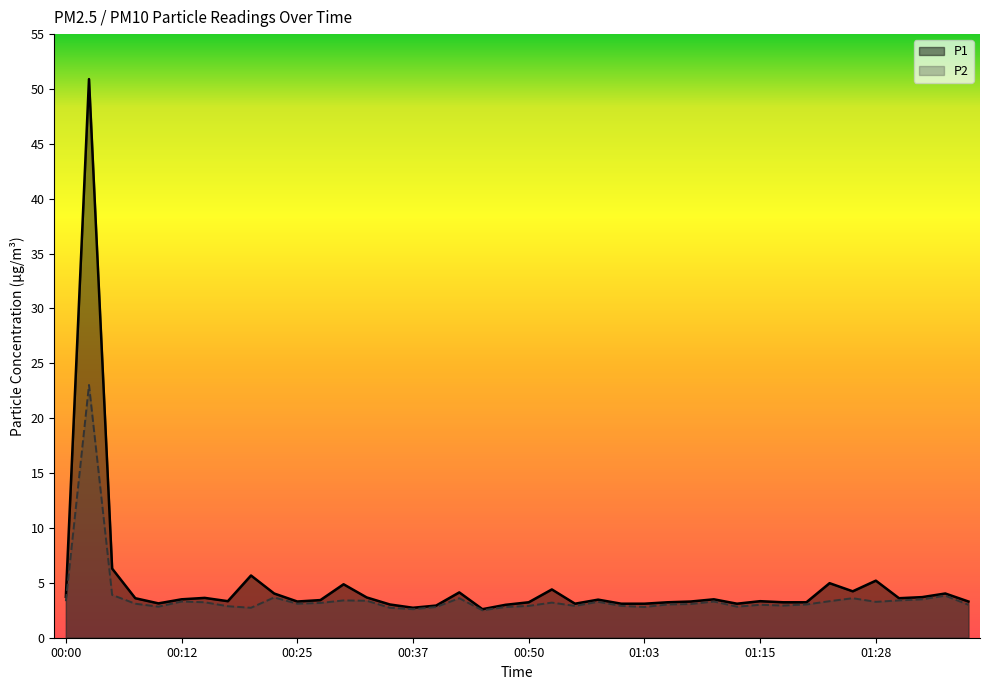

Rank the series by their maximum value, from lowest to highest.

P2, P1